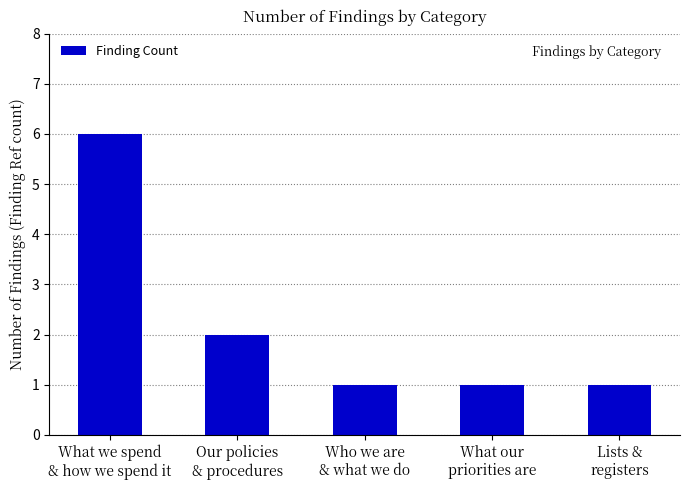

What is the value of the 5th bar from the left?

1